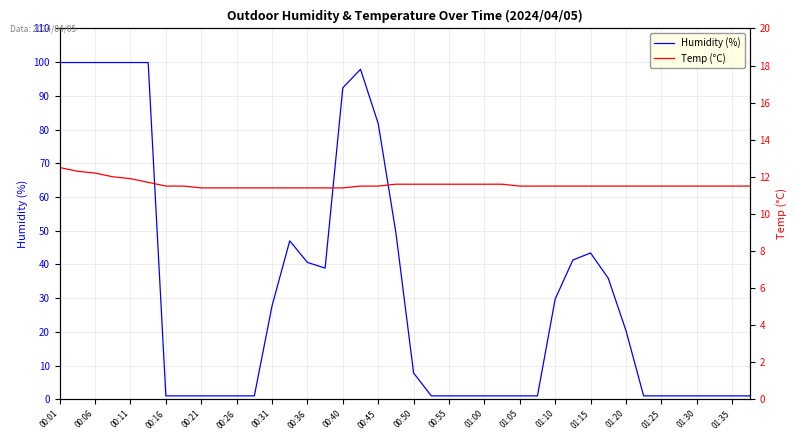

At which label does Humidity (%) first exceed 7?

00:01